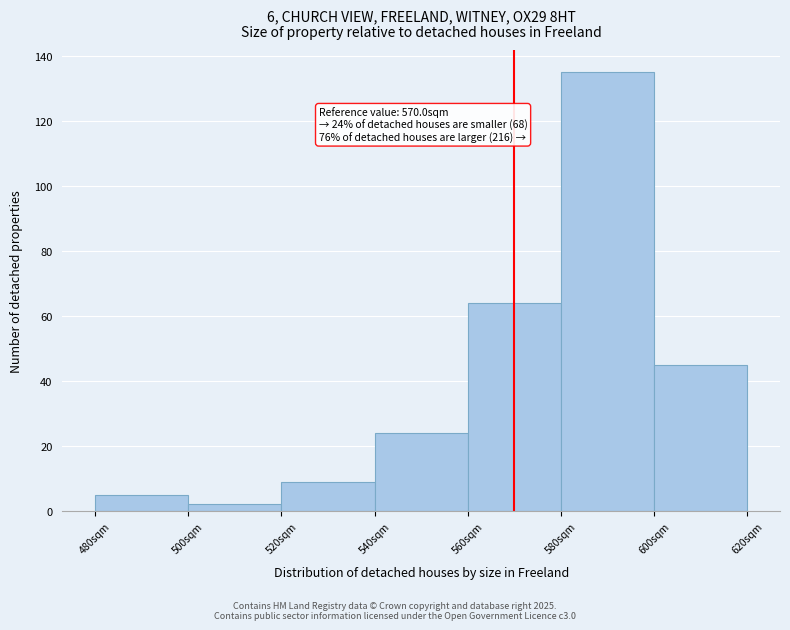

Which range on the x-axis has the tallest bar?

580 to 600